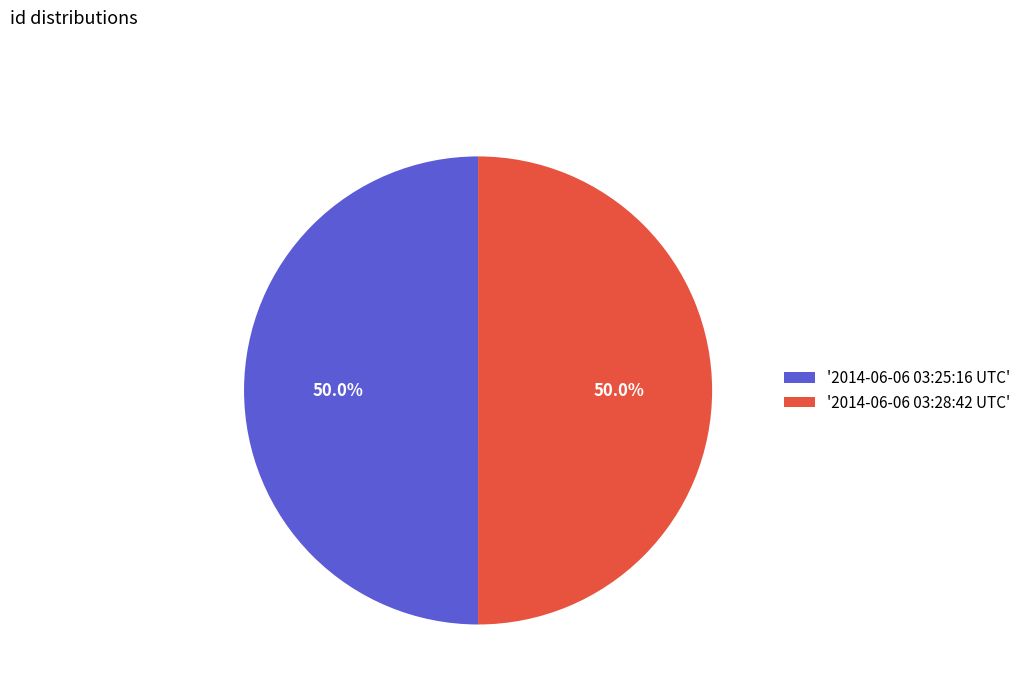

Approximately how many times larger is the value at '2014-06-06 03:28:42 UTC' compared to '2014-06-06 03:25:16 UTC'?

1.0